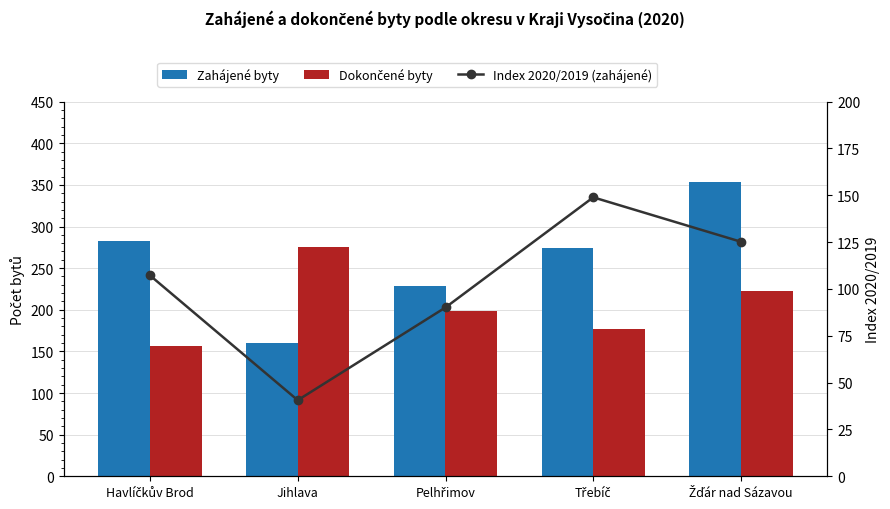

How many data points in Zahájené byty are less than 274?

2